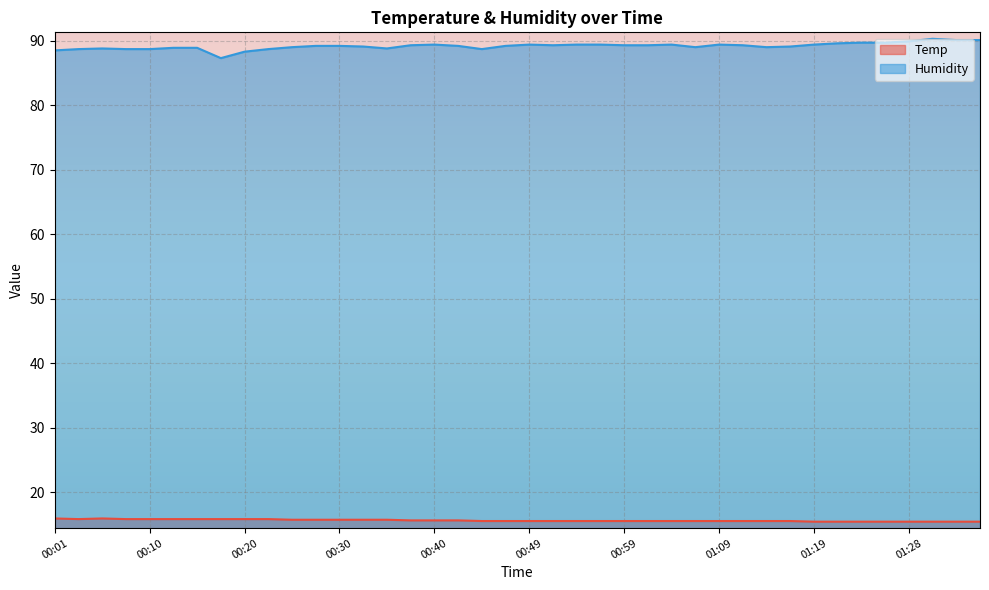

At which category is the sum across all series the highest?

01:31